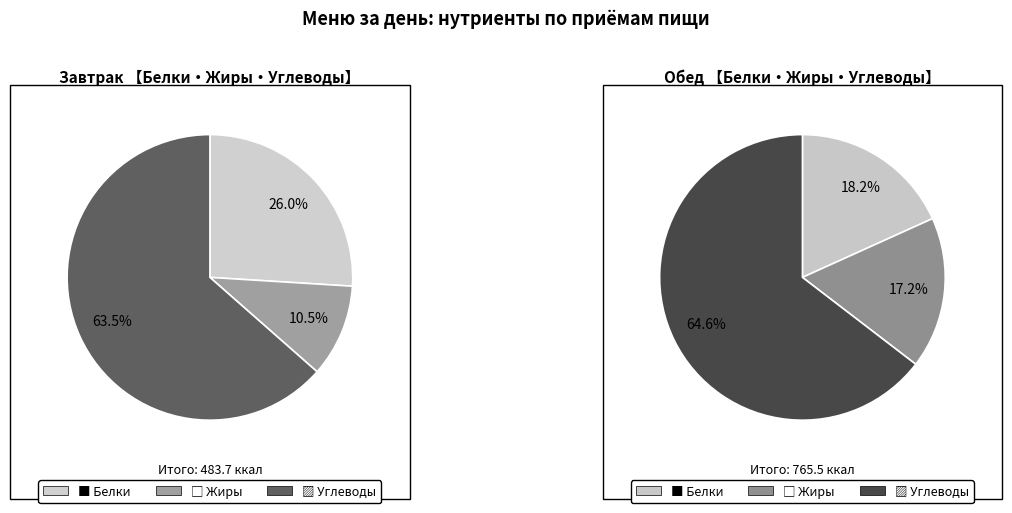

True or false: Жиры accounts for 11% of the total.

True